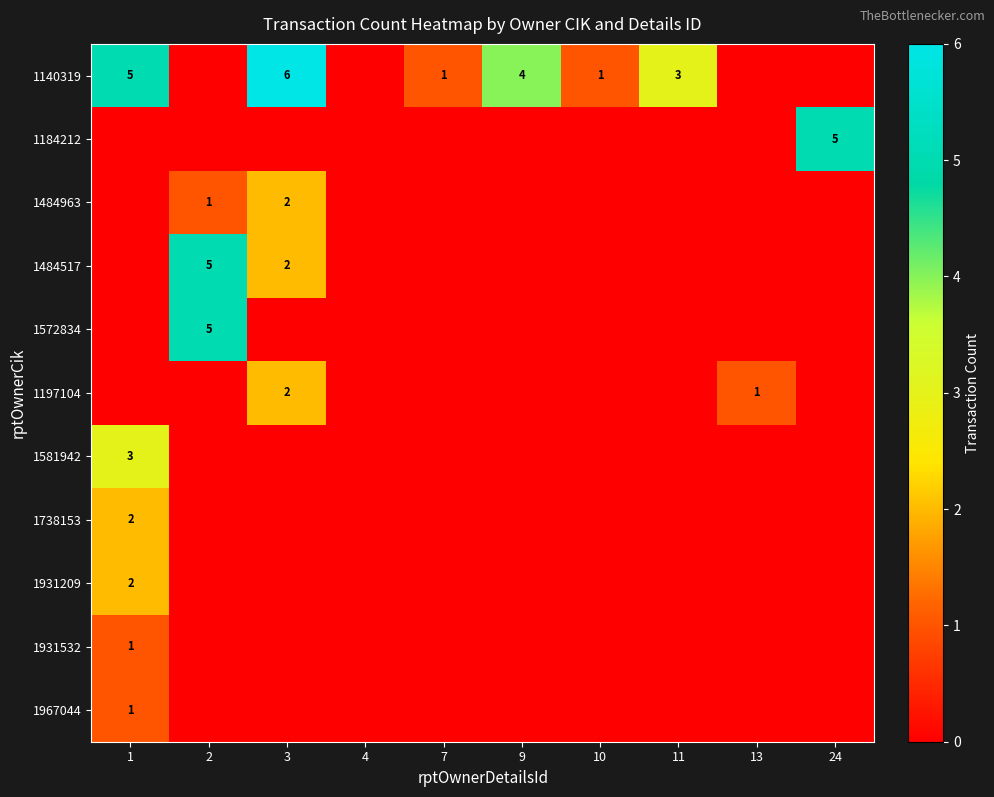

What is the total value across all series at 2?

11